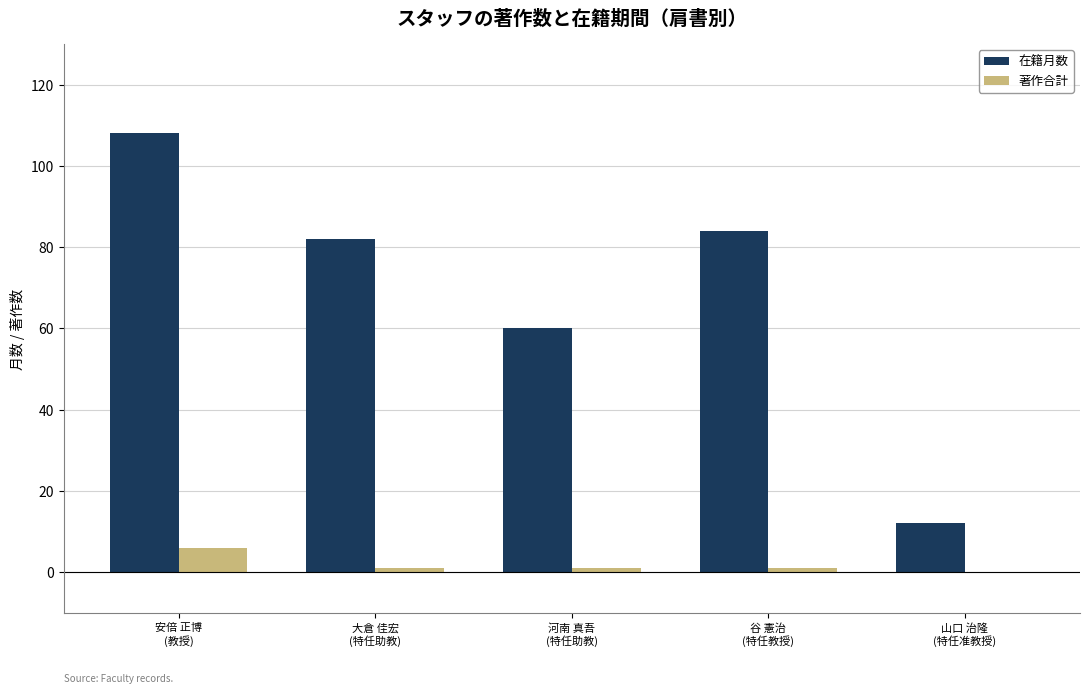

Which series has the widest spread of values?

在籍月数